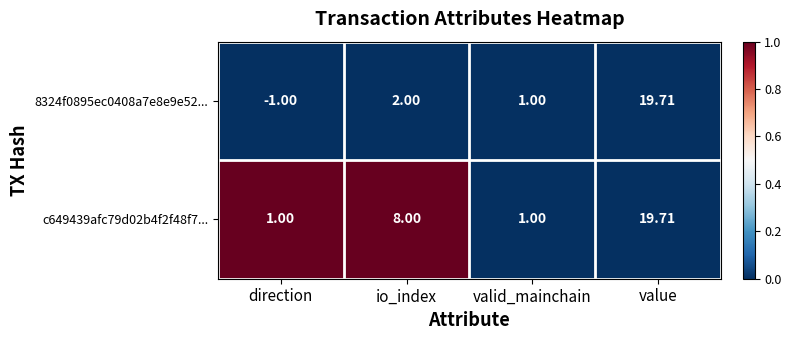

Which category has the highest value across all series?

value